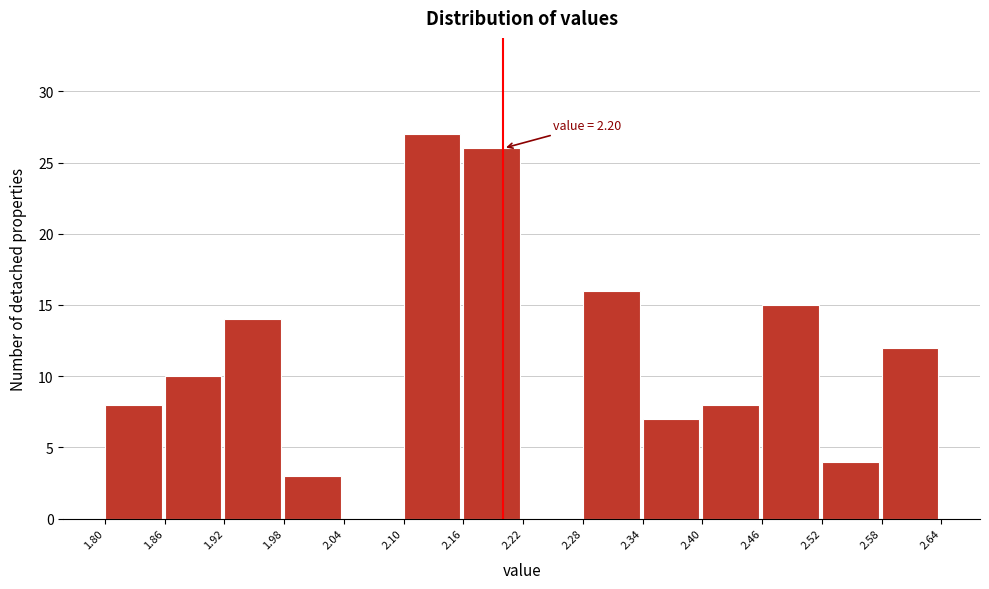

Which range on the x-axis has the tallest bar?

2.10 to 2.16